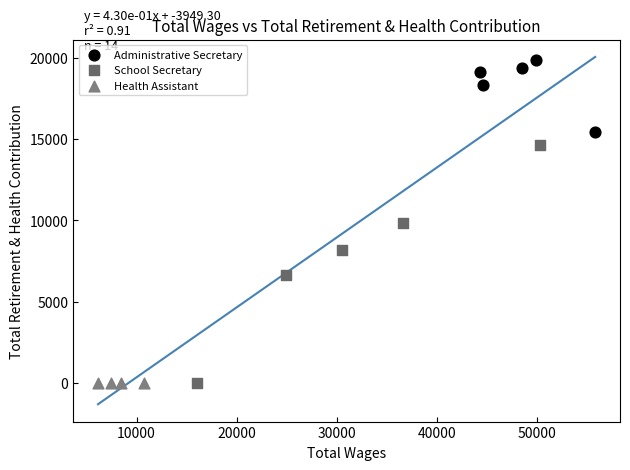

What are all the series names shown in the legend?

Administrative Secretary, School Secretary, Health Assistant